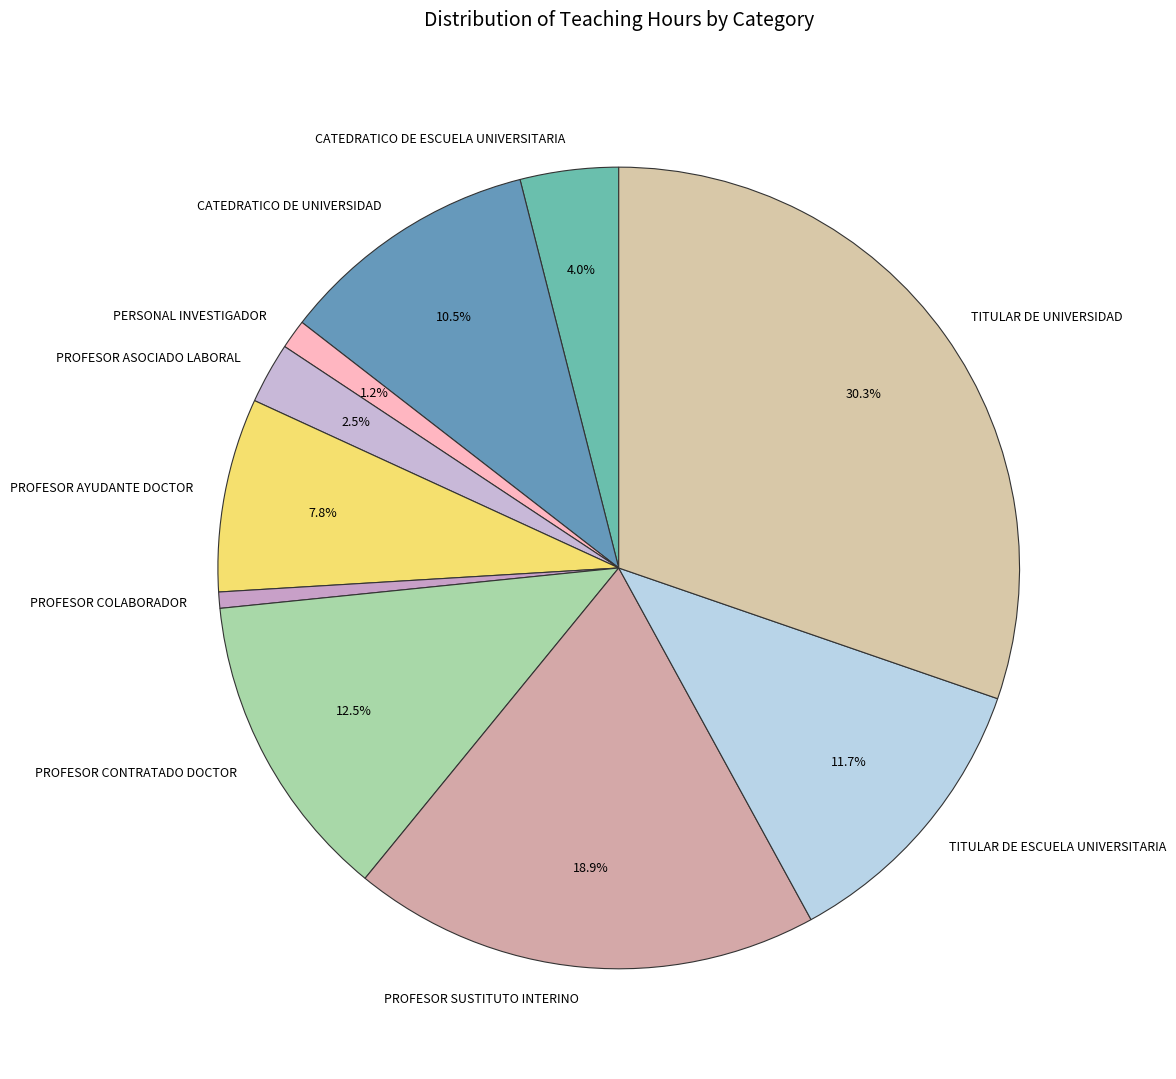

How many slices are in this pie chart?

10